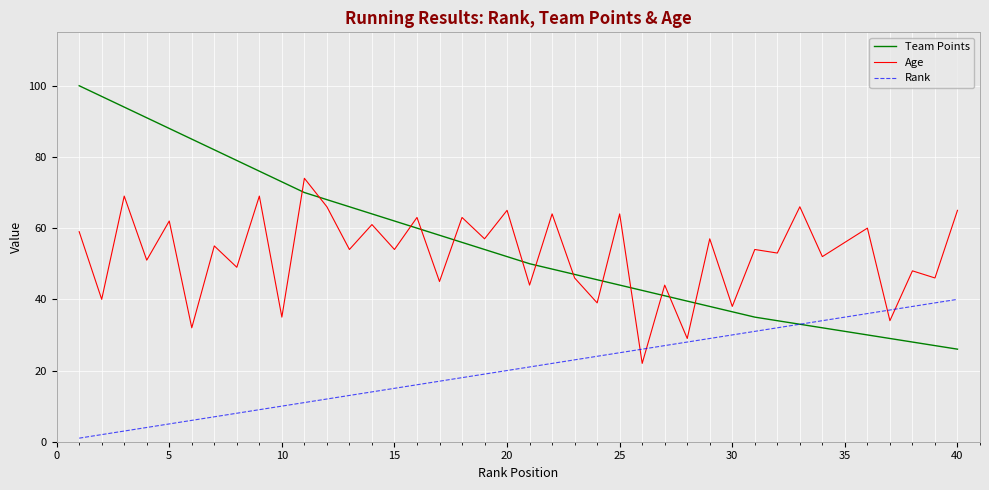

Which series has the widest spread of values?

Team Points